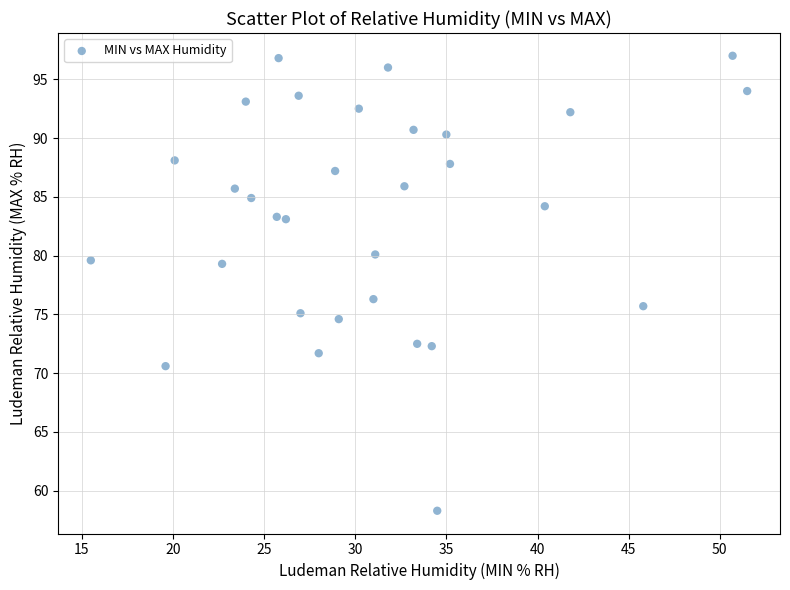

What Y value in the scatter plot is closest to 77?

76.3